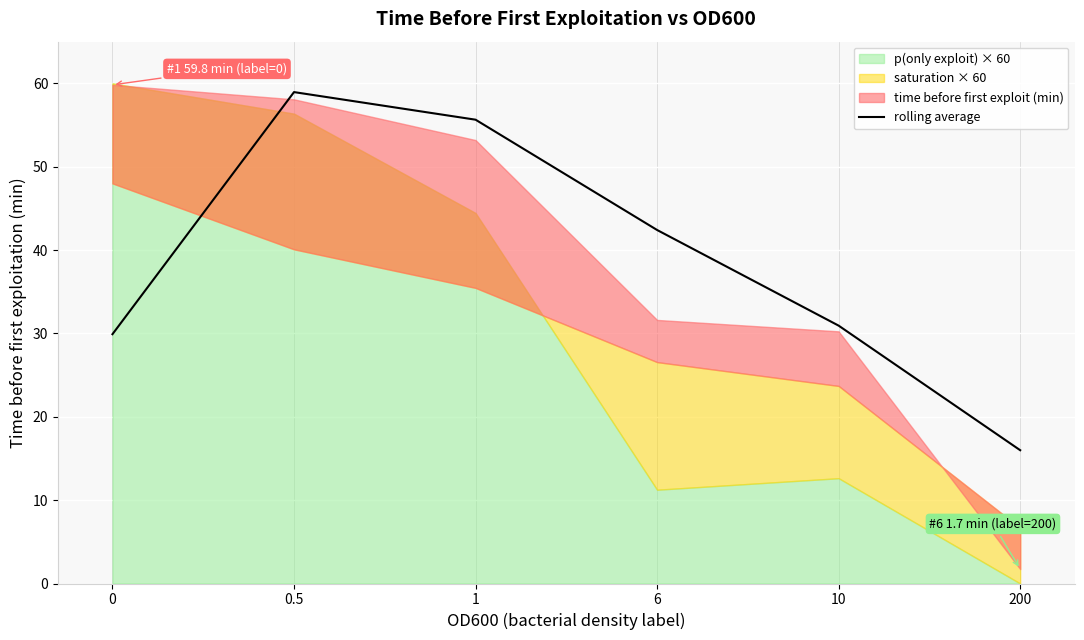

What value does the data have at 0?

29.9